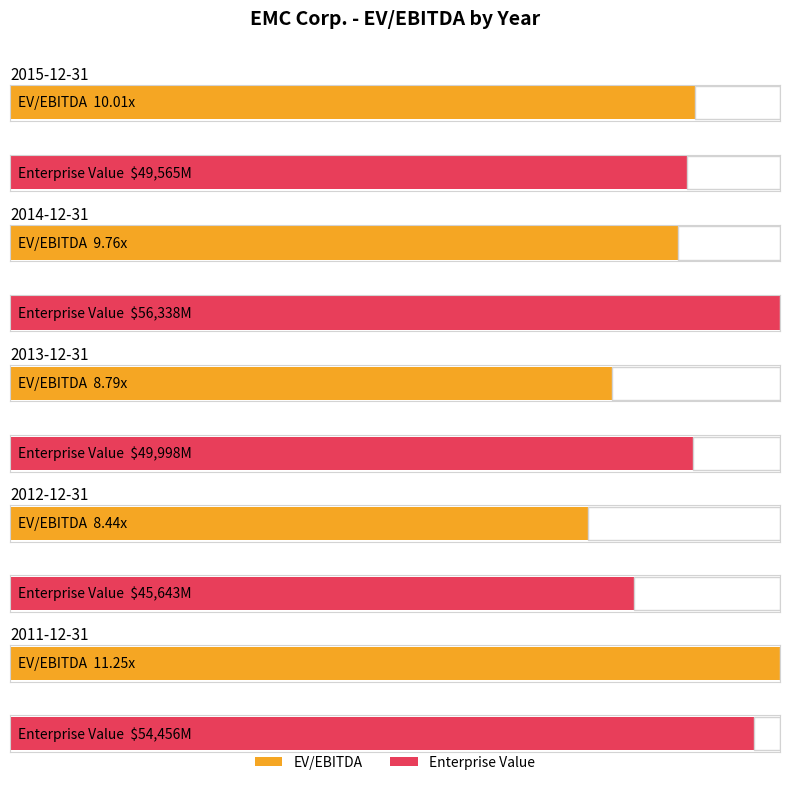

Which label corresponds to the smallest value in the chart?

2012-12-31